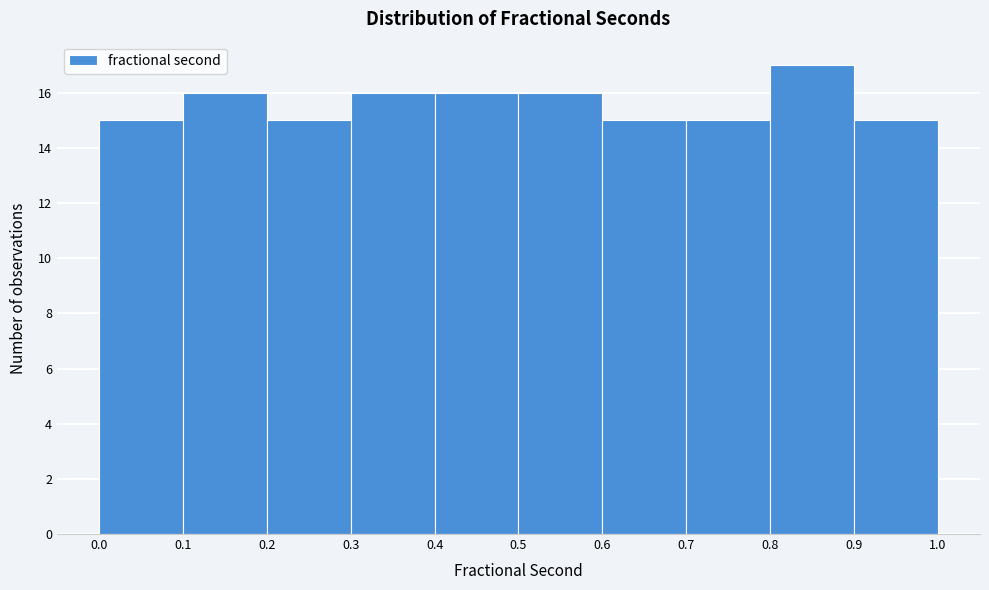

Reading left to right, transcribe this chart: for each bar, give the range it covers on the x-axis and its height. The values are not printed on the chart, so give them approximately, as read against the axis.

0.0 to 0.1: 15
0.1 to 0.2: 16
0.2 to 0.3: 15
0.3 to 0.4: 16
0.4 to 0.5: 16
0.5 to 0.6: 16
0.6 to 0.7: 15
0.7 to 0.8: 15
0.8 to 0.9: 17
0.9 to 1.0: 15